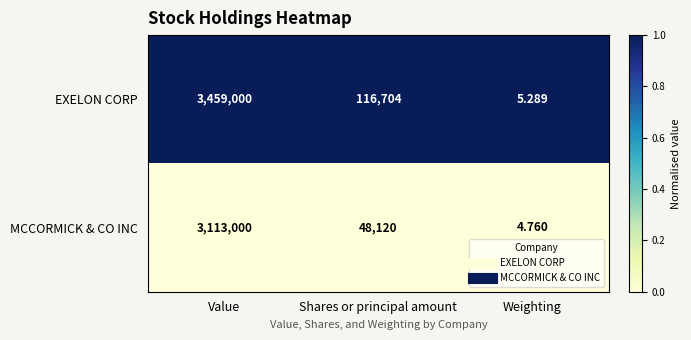

At which category does the chart reach its peak across all series?

Value